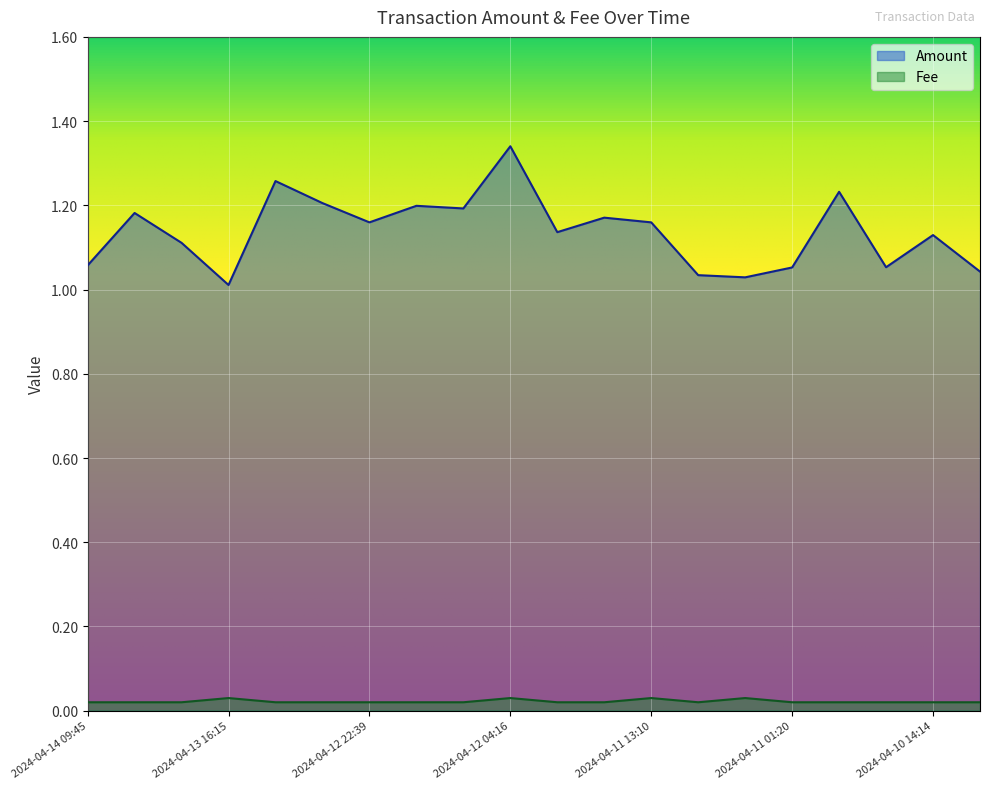

Reading right to left, extract all data points from this chart.

Amount: 2024-04-10 12:25=1.0	2024-04-10 14:14=1.1	2024-04-10 16:50=1.1	2024-04-10 21:14=1.2	2024-04-11 01:20=1.1	2024-04-11 03:48=1.0	2024-04-11 05:39=1.0	2024-04-11 13:10=1.2	2024-04-11 15:26=1.2	2024-04-12 00:31=1.1	2024-04-12 04:16=1.3	2024-04-12 08:54=1.2	2024-04-12 18:00=1.2	2024-04-12 22:39=1.2	2024-04-13 02:15=1.2	2024-04-13 12:11=1.3	2024-04-13 16:15=1.0	2024-04-13 21:26=1.1	2024-04-14 01:37=1.2	2024-04-14 09:45=1.1
Fee: 2024-04-10 12:25=0.0	2024-04-10 14:14=0.0	2024-04-10 16:50=0.0	2024-04-10 21:14=0.0	2024-04-11 01:20=0.0	2024-04-11 03:48=0.0	2024-04-11 05:39=0.0	2024-04-11 13:10=0.0	2024-04-11 15:26=0.0	2024-04-12 00:31=0.0	2024-04-12 04:16=0.0	2024-04-12 08:54=0.0	2024-04-12 18:00=0.0	2024-04-12 22:39=0.0	2024-04-13 02:15=0.0	2024-04-13 12:11=0.0	2024-04-13 16:15=0.0	2024-04-13 21:26=0.0	2024-04-14 01:37=0.0	2024-04-14 09:45=0.0